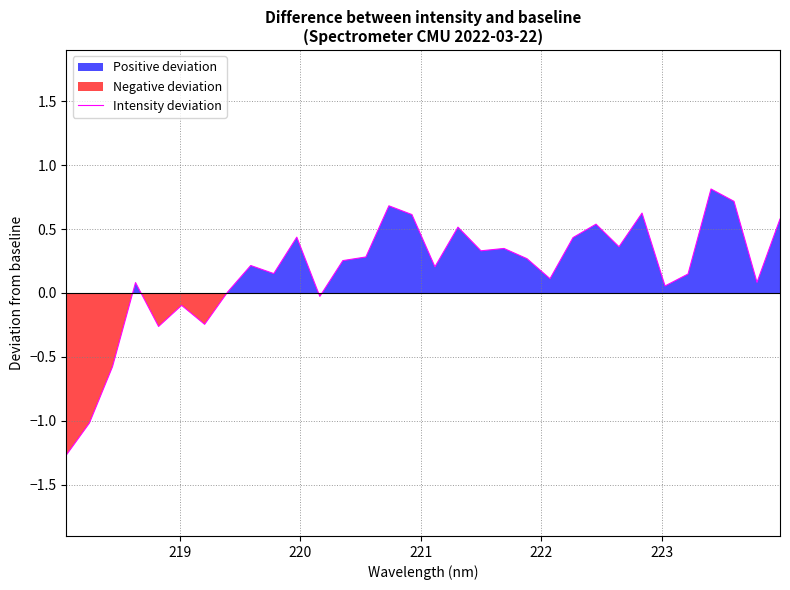

What is the lowest value of the Intensity deviation series?

-1.3